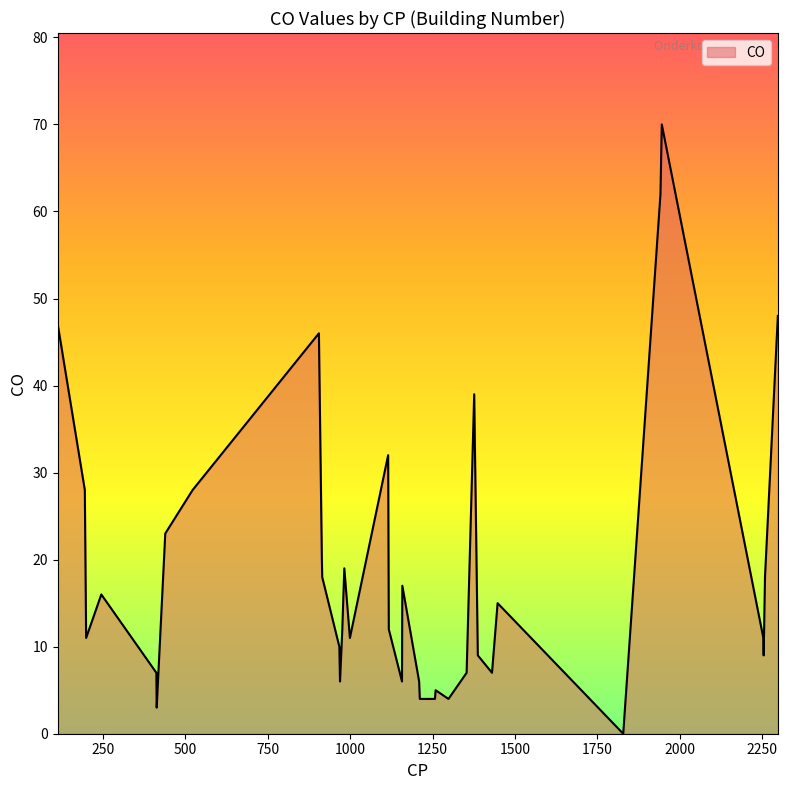

How many distinct data groups are displayed?

1